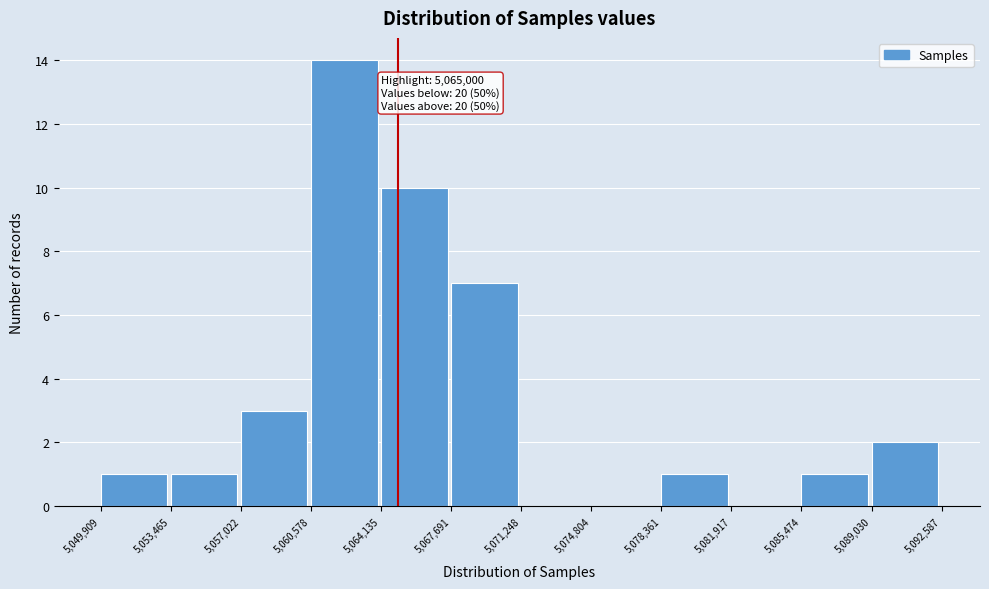

Which range on the x-axis has the tallest bar?

5,060,578 to 5,064,135